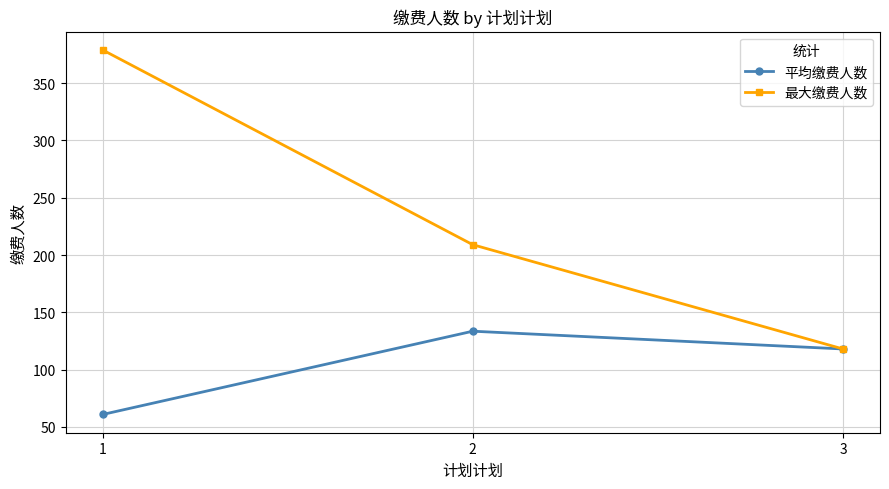

What is the difference between the 最大缴费人数 values at 3 and 1?

261.0